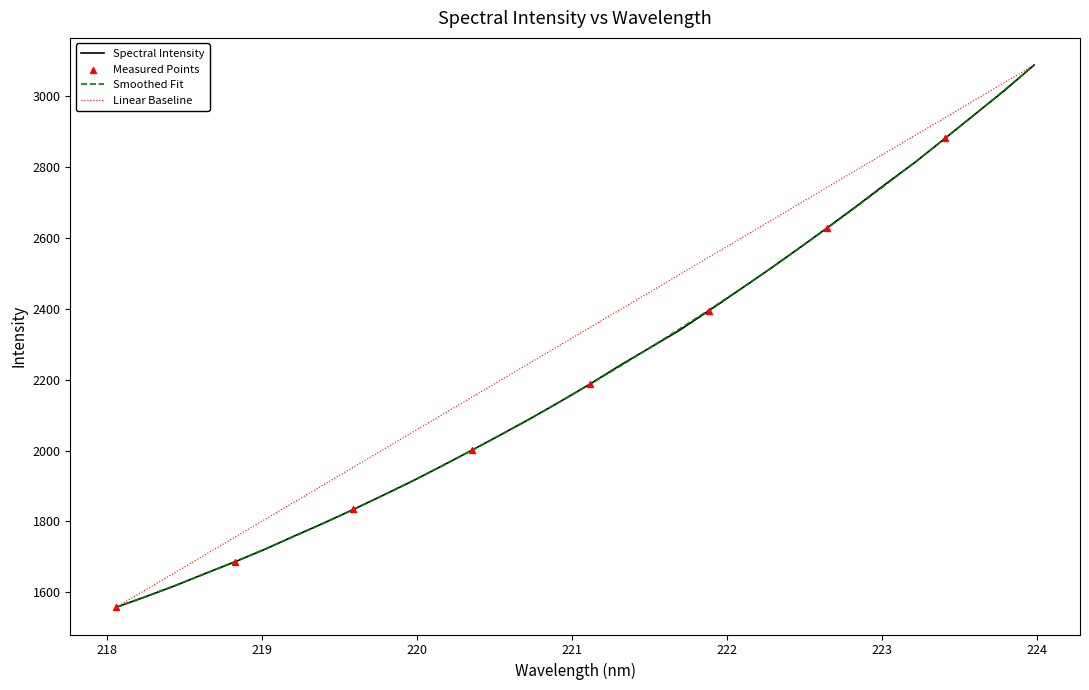

What is the maximum value for Linear Baseline?

3087.6